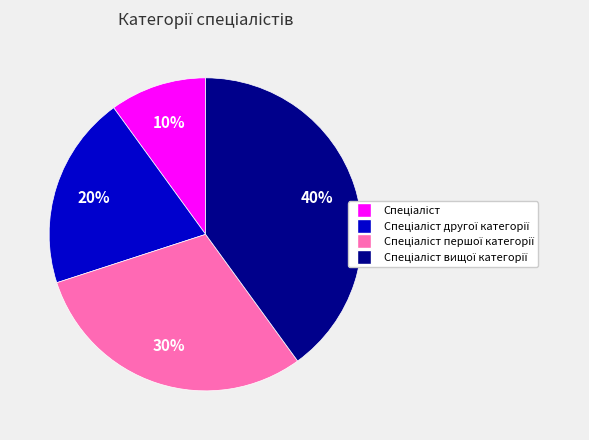

Is there any slice that represents more than half of the pie?

No